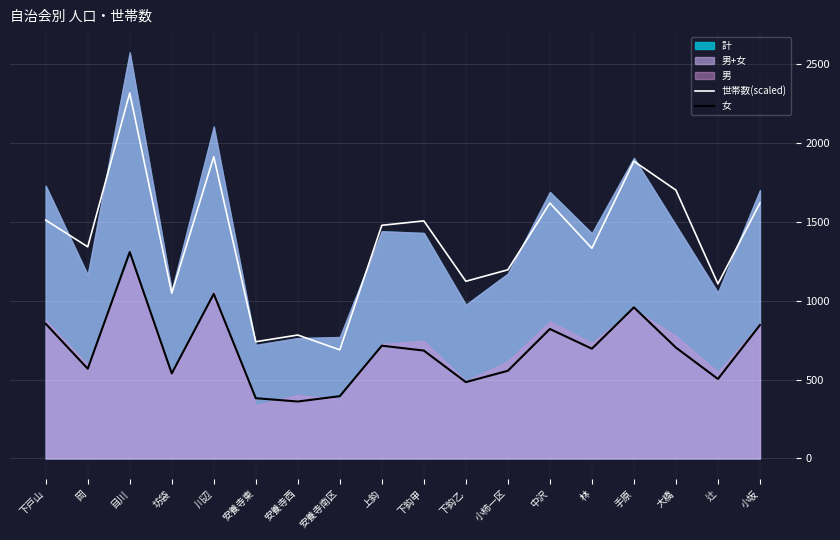

Reading left to right, what are all the values shown in this chart?

世帯数(scaled): 下戸山=1511.3	岡=1342.1	目川=2317.5	坊袋=1048.3	川辺=1913.2	安養寺東=740.4	安養寺西=782.7	安養寺南区=688.7	上鈎=1478.4	下鈎甲=1506.6	下鈎乙=1123.5	小柿一区=1196.4	中沢=1619.4	林=1332.7	手原=1885.0	大橋=1701.7	辻=1107.0	小坂=1619.4
女: 下戸山=854.0	岡=569.0	目川=1309.0	坊袋=539.0	川辺=1044.0	安養寺東=382.0	安養寺西=361.0	安養寺南区=395.0	上鈎=715.0	下鈎甲=684.0	下鈎乙=484.0	小柿一区=556.0	中沢=821.0	林=696.0	手原=958.0	大橋=703.0	辻=504.0	小坂=846.0